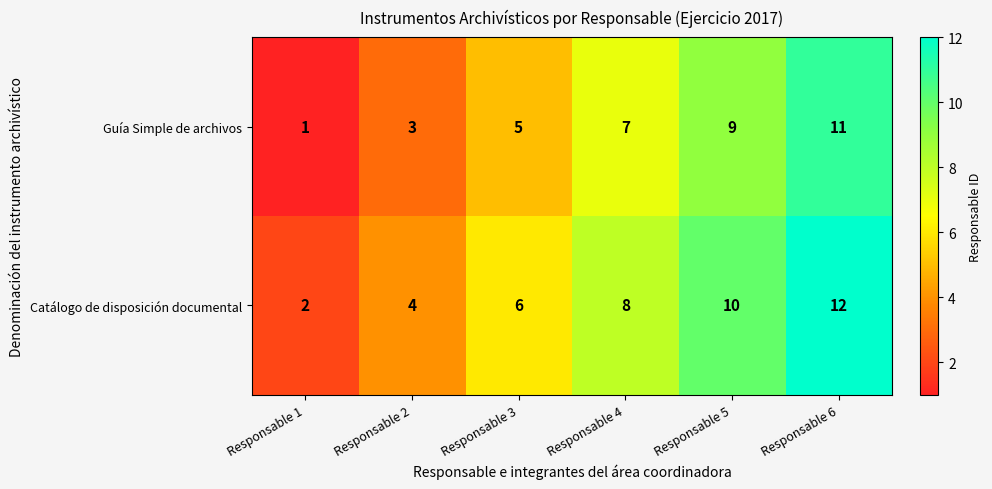

What is the smallest value displayed?

1